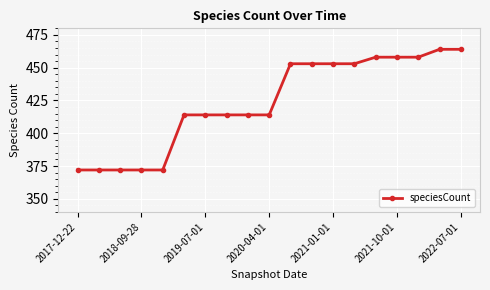

What is the smallest value displayed?

372